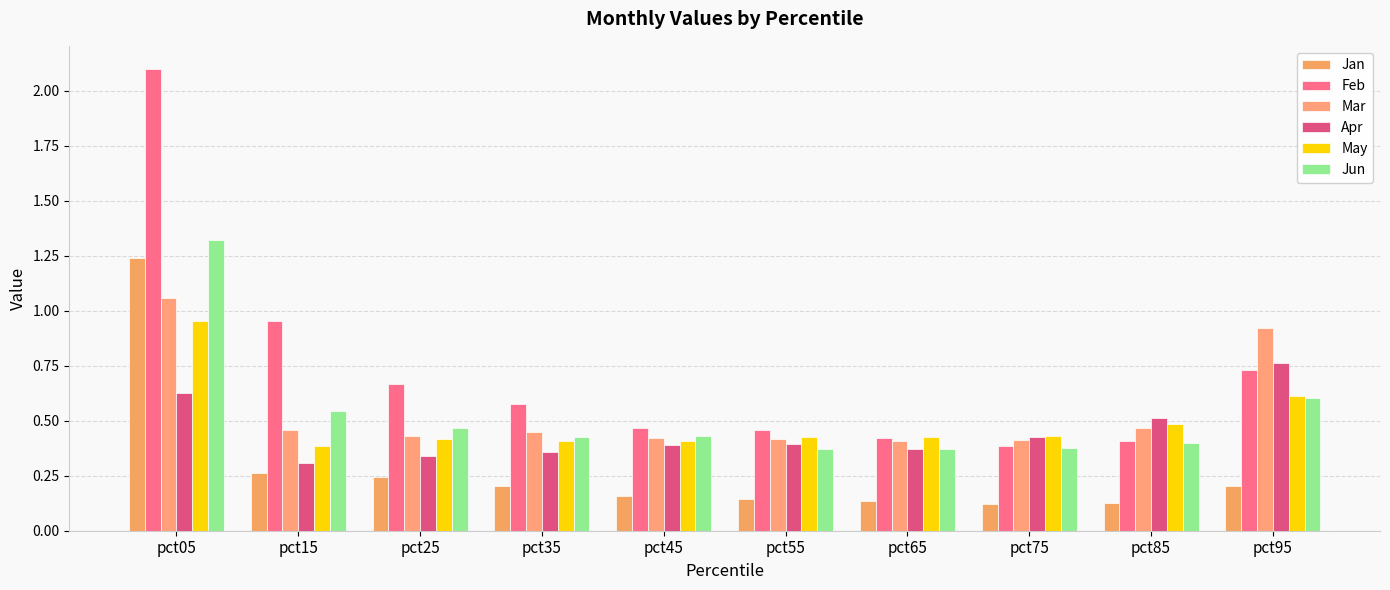

How many groups of bars are there?

10